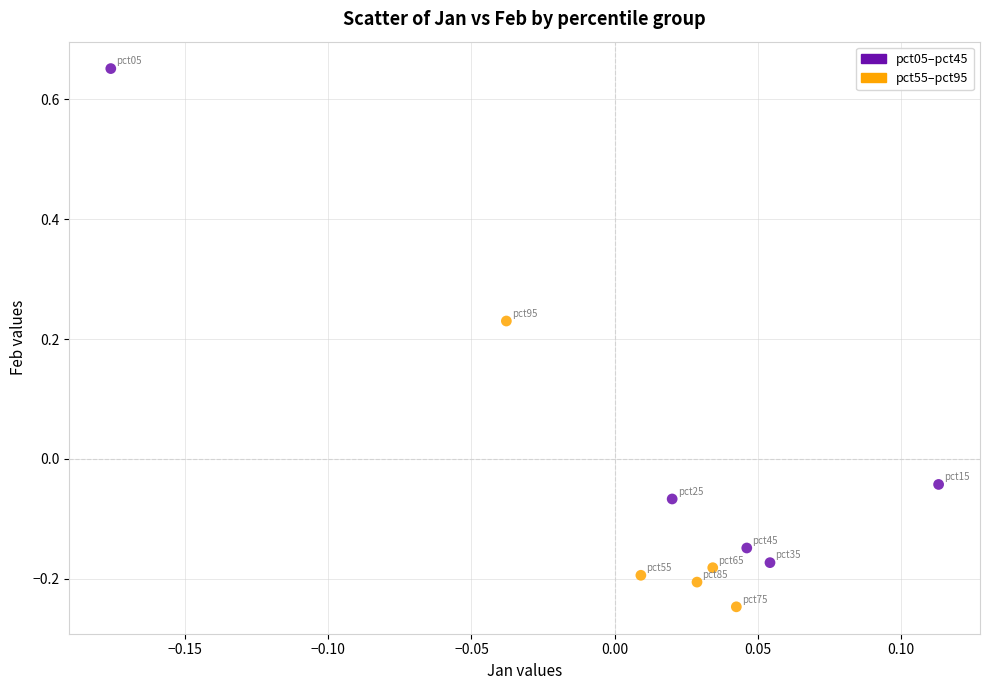

Which series has the widest spread of Y values?

pct05–pct45